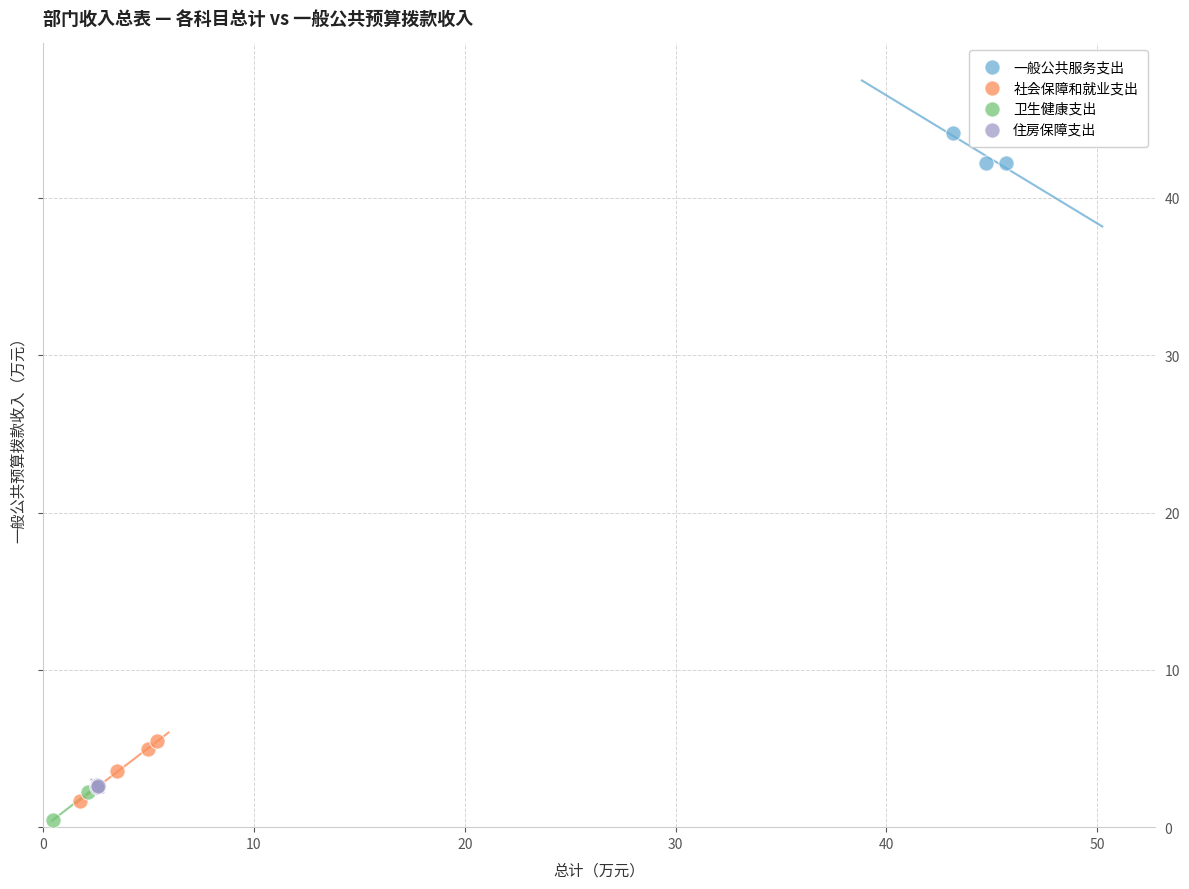

Which series reaches the maximum Y coordinate?

一般公共服务支出